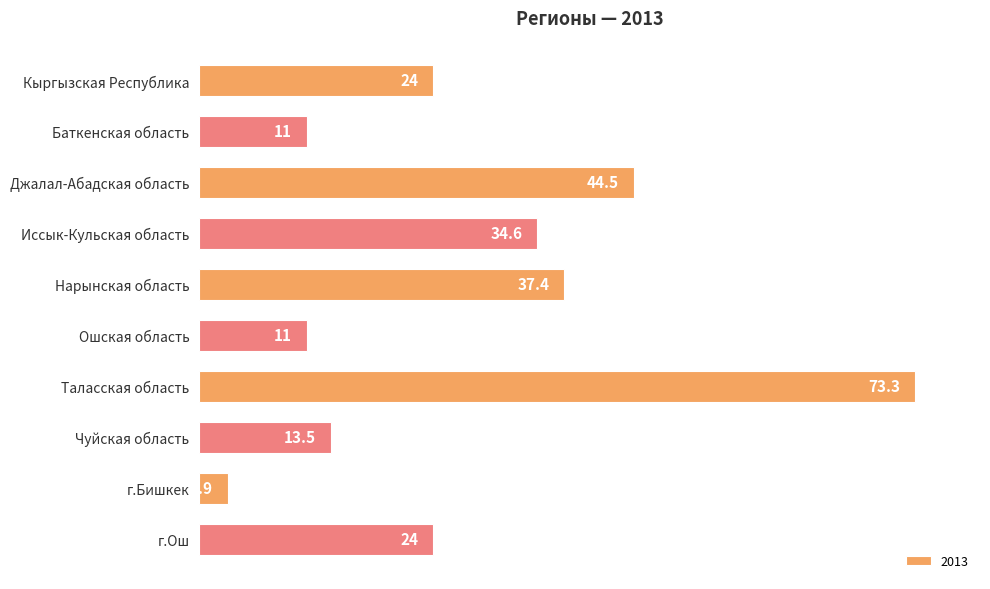

What is the value of the 10th bar from the top?

24.0